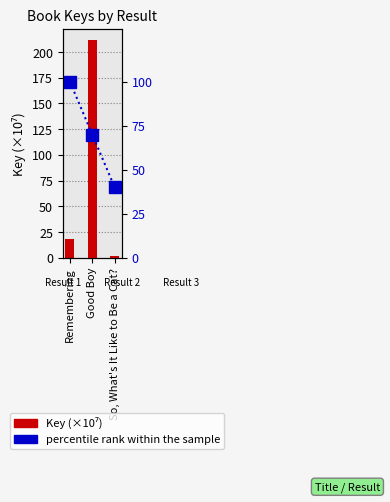

What is the highest value of the percentile rank within the sample series?

100.0